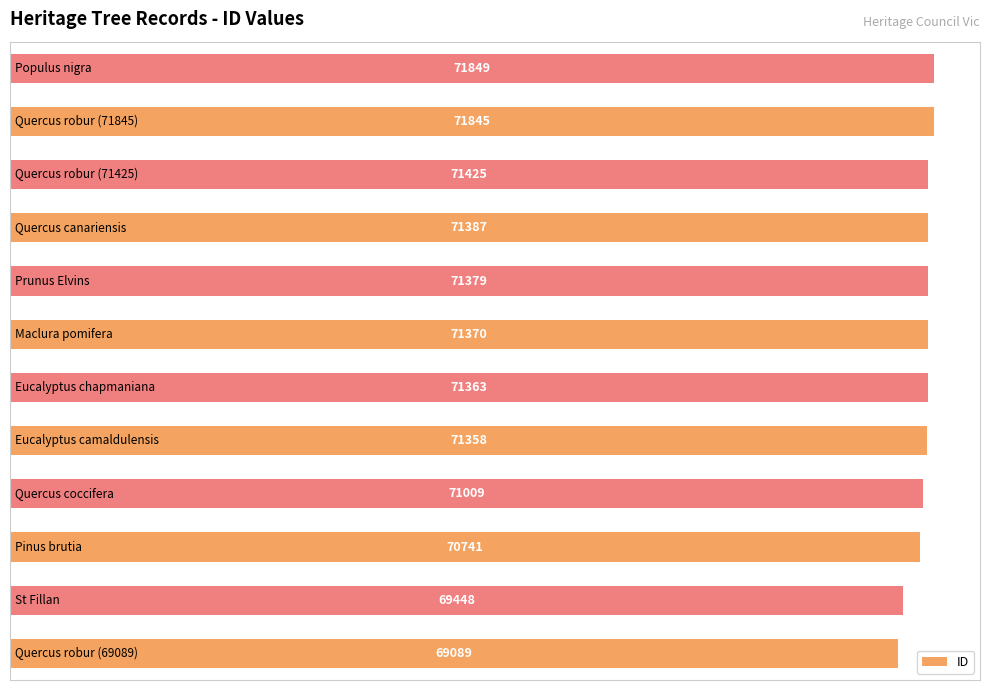

Does the chart contain stacked bars?

No